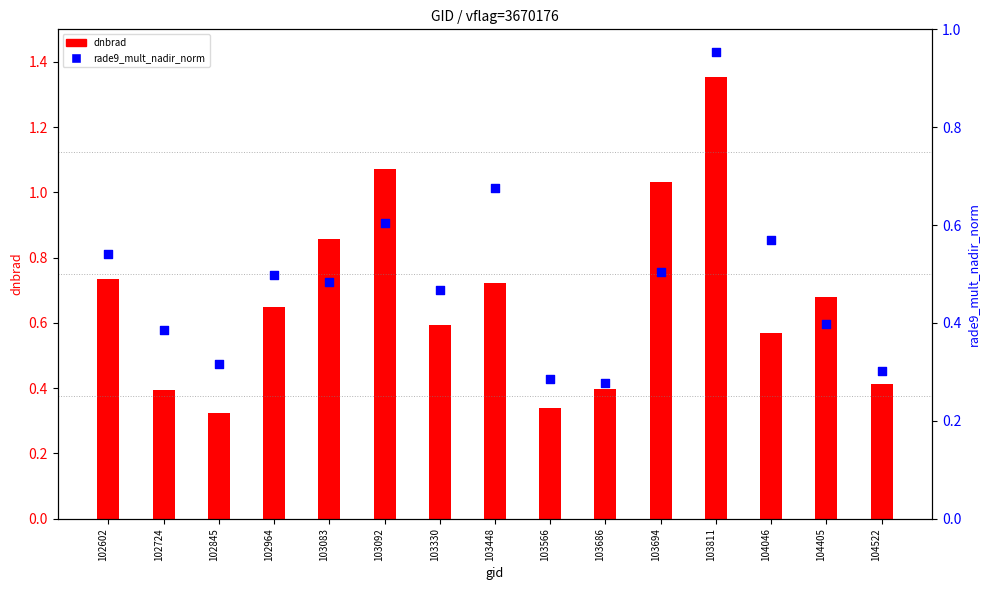

What are all the series names shown in the legend?

dnbrad, rade9_mult_nadir_norm